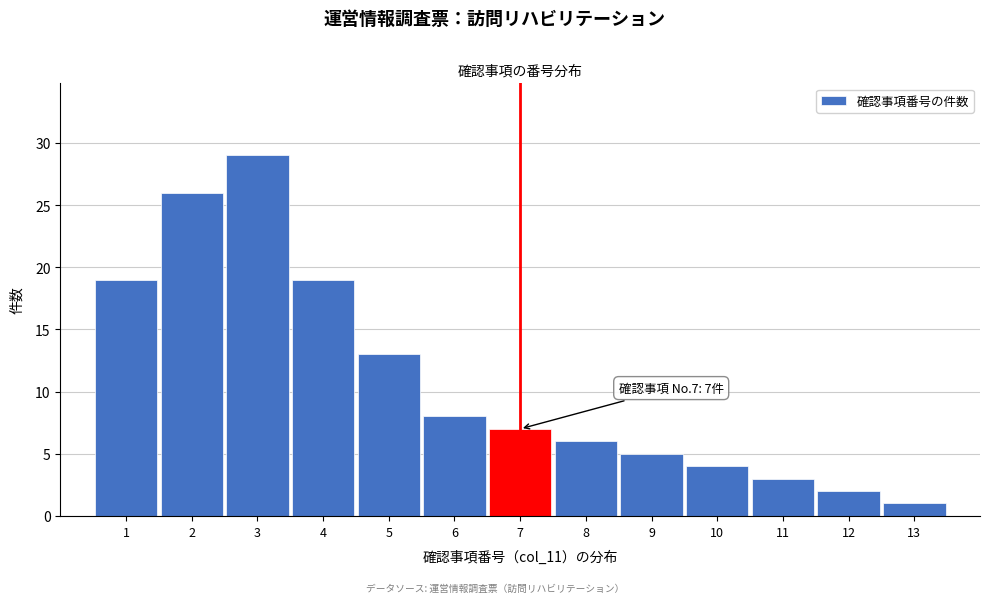

Which range on the x-axis has the tallest bar?

2.5 to 3.5